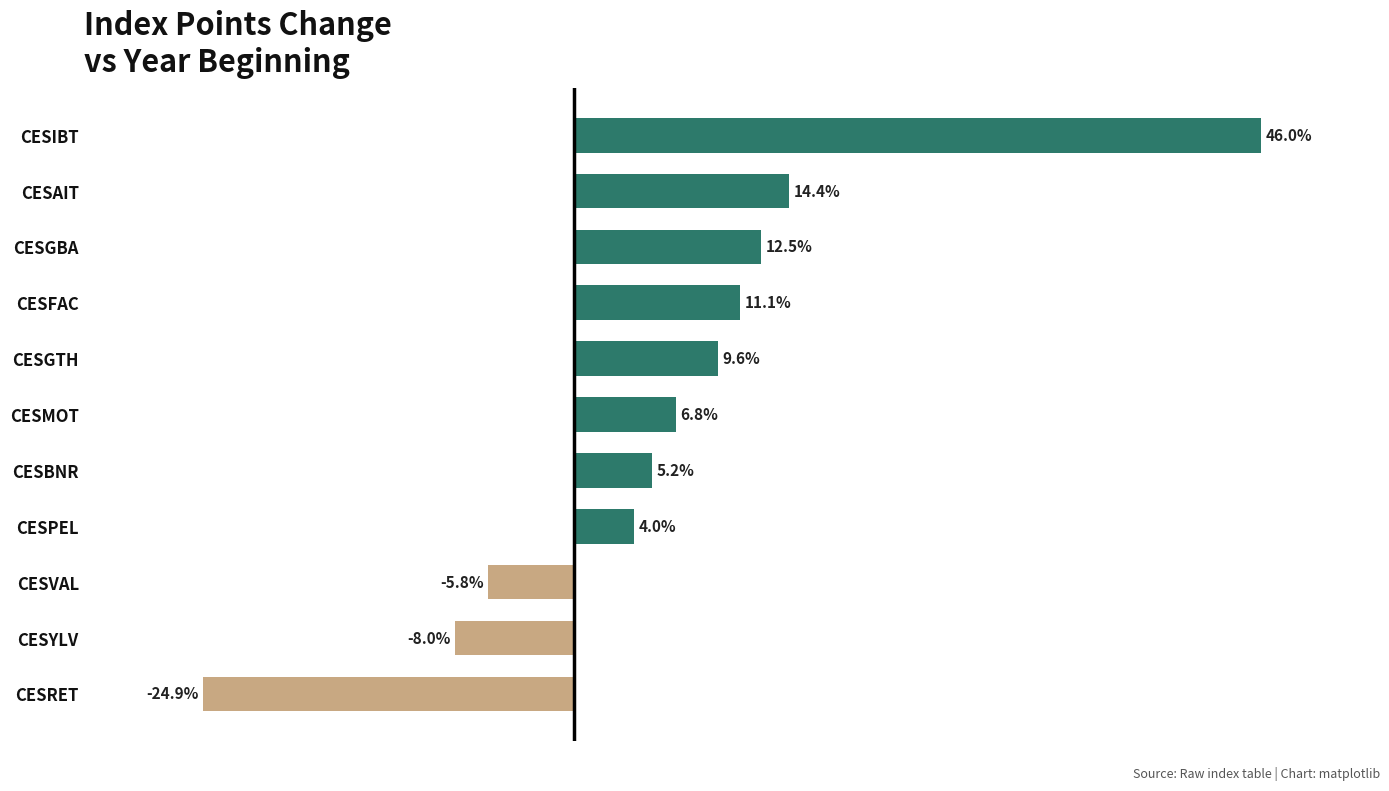

Which label corresponds to the smallest value in the chart?

CESRET